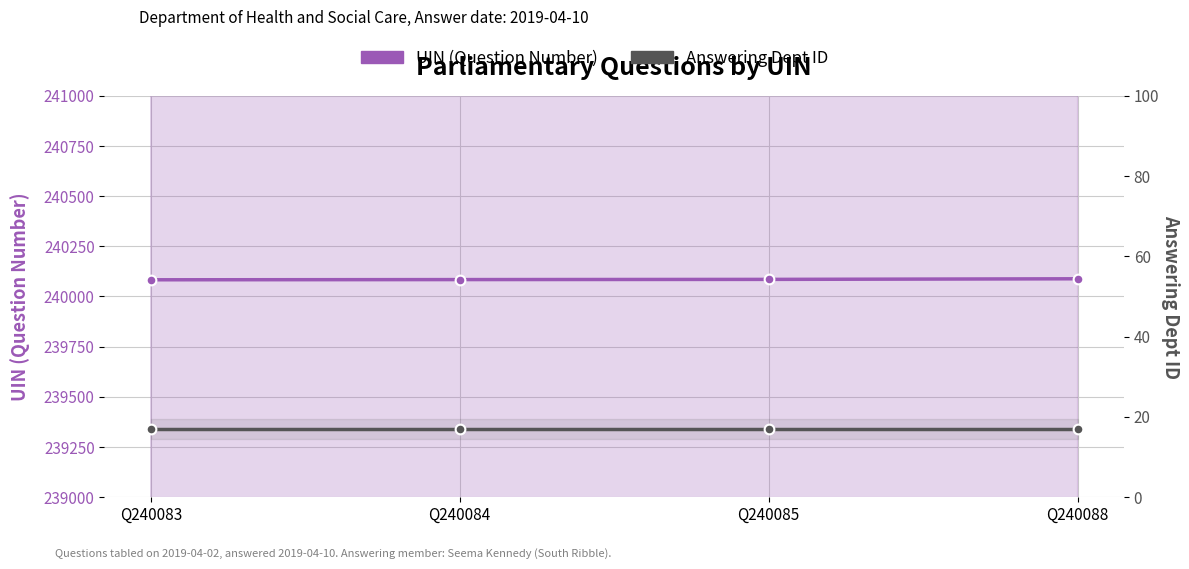

What is the average value of the Answering Dept ID series?

17